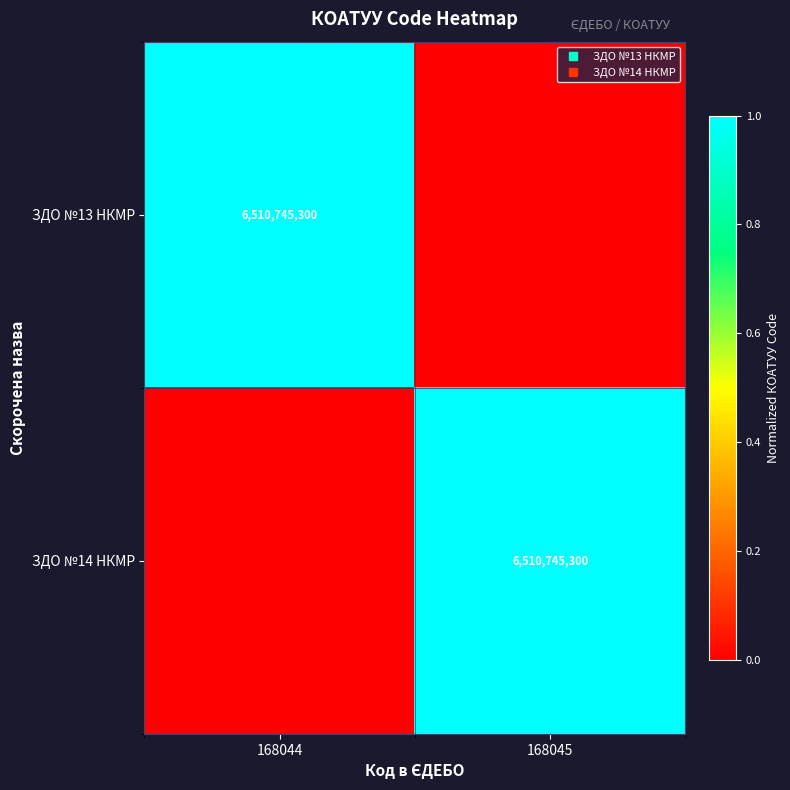

The value of ЗДО №14 НКМР at 168044 is -1. True or false?

False